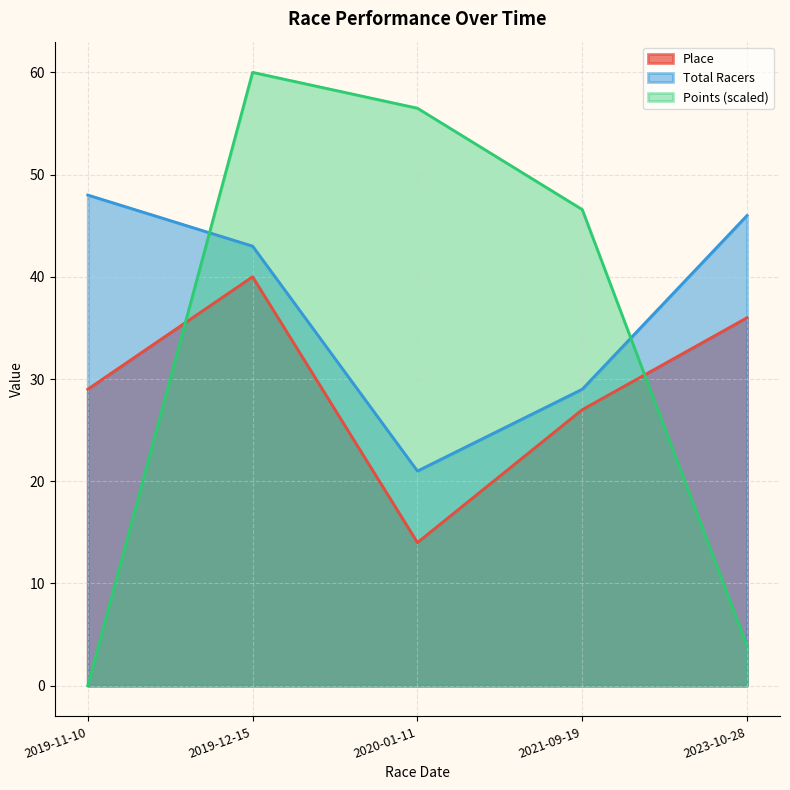

Where do Total Racers and Points first cross each other?

2019-11-10 and 2019-12-15